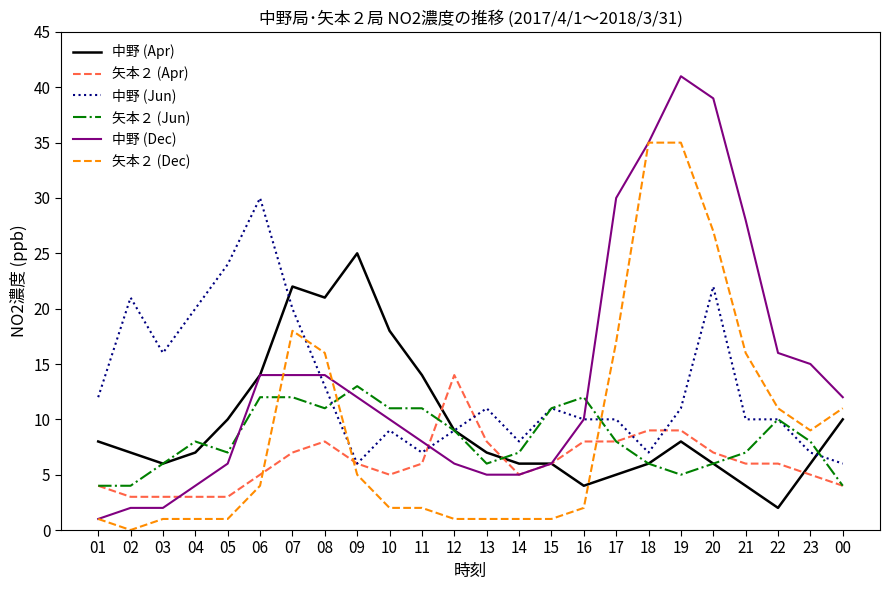

At which category does the chart reach its peak across all series?

19